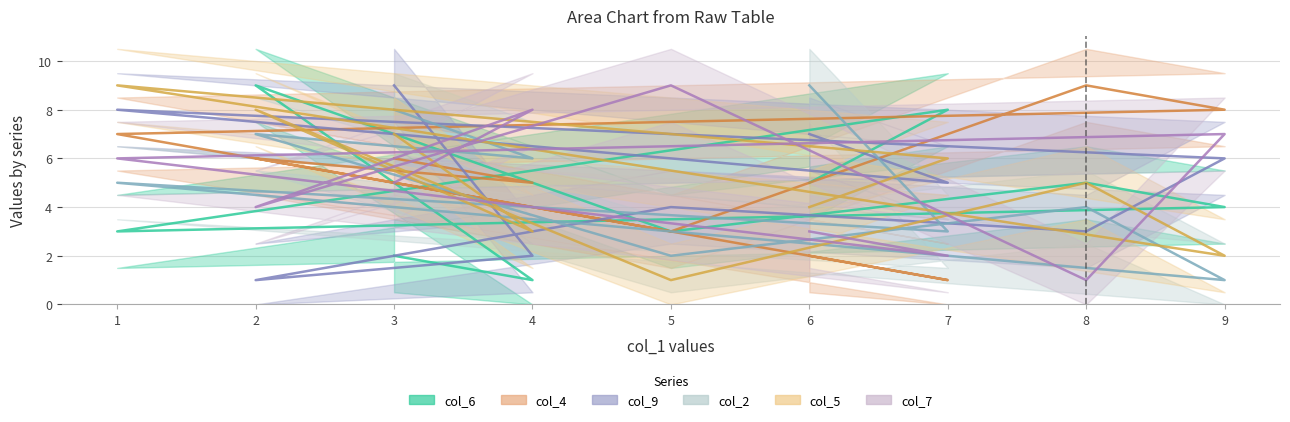

The value of col_6 at 9 is 4. True or false?

True